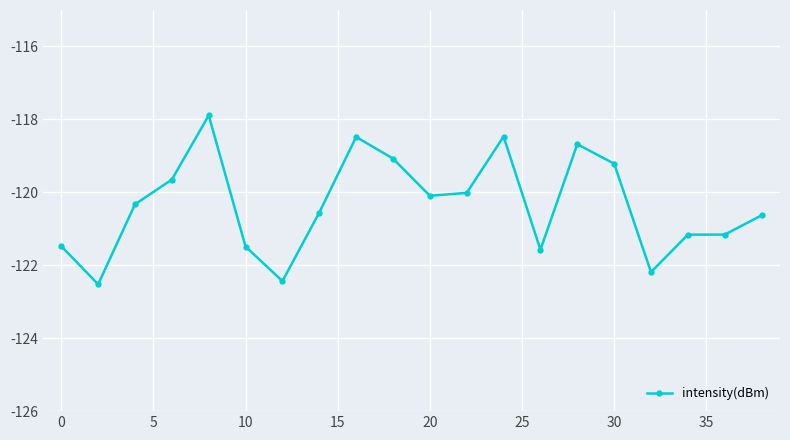

True or false: there are more than 0 points higher than both neighbors.

True